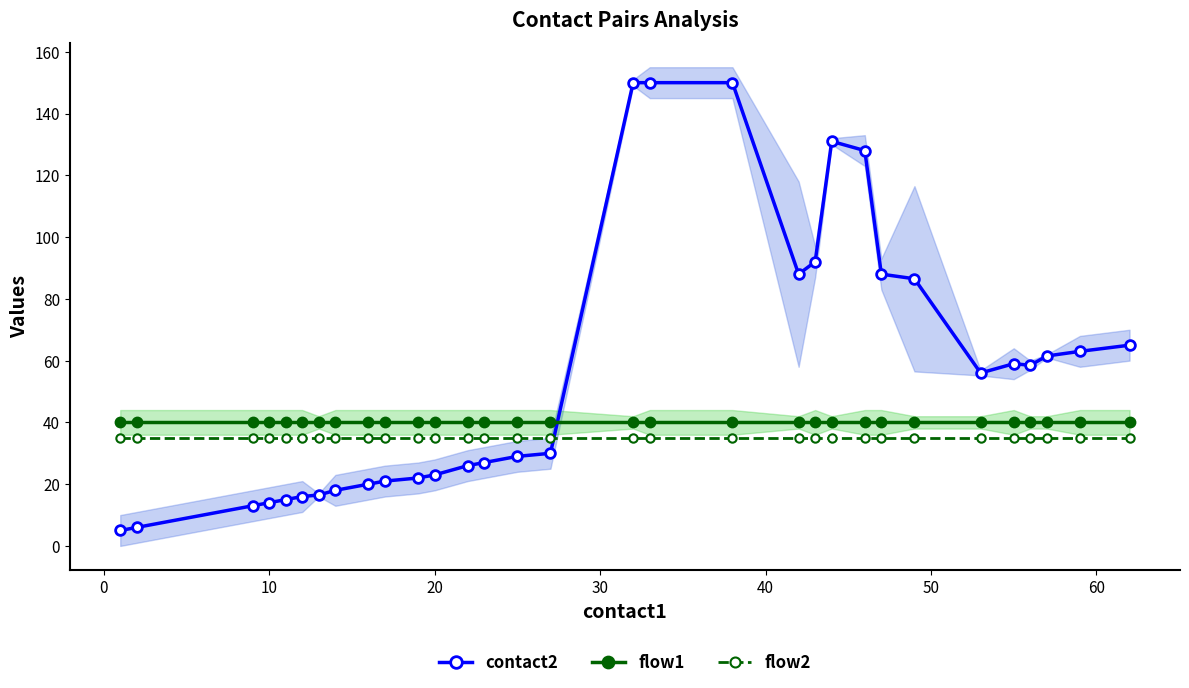

What is the minimum value shown in the chart?

5.0